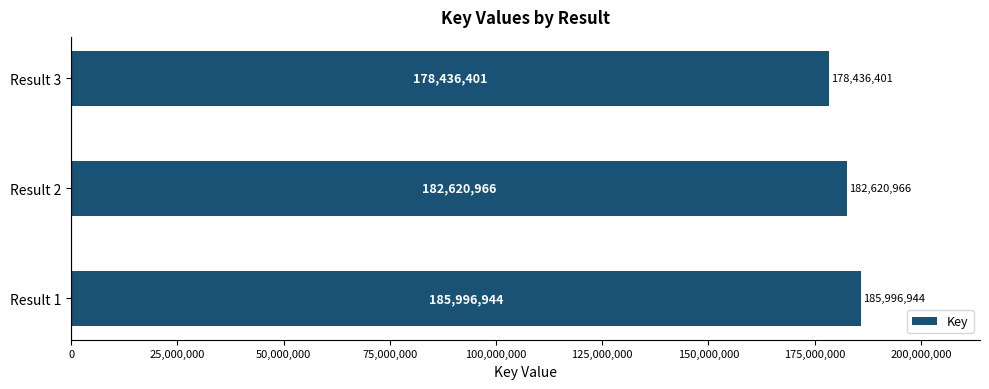

Count the number of data series in this chart.

1